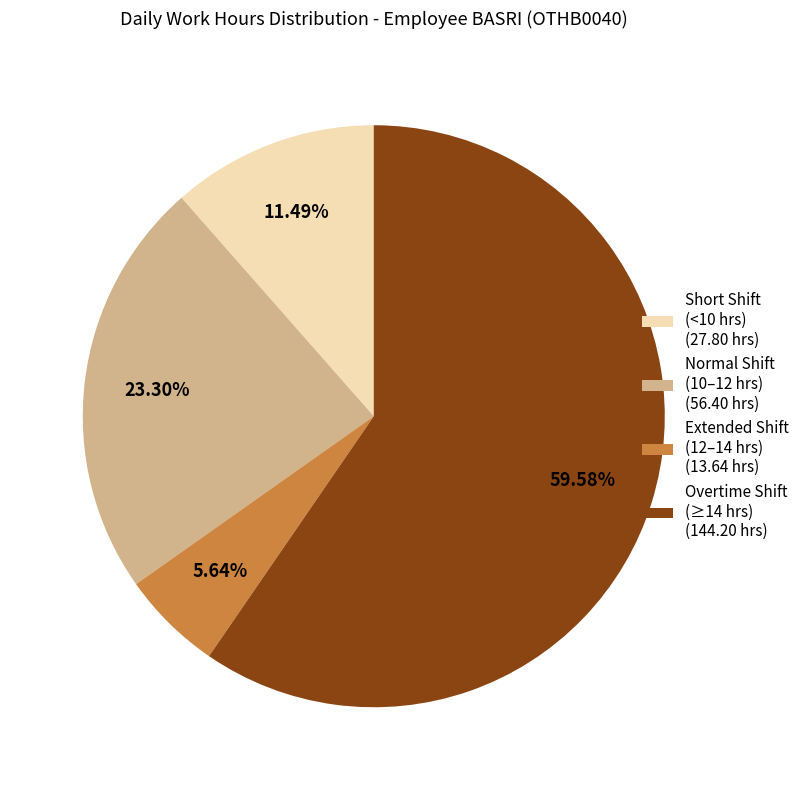

Combined, do Extended Shift (12–14 hrs) (13.64 hrs) and Overtime Shift (≥14 hrs) (144.20 hrs) account for over 50%?

Yes